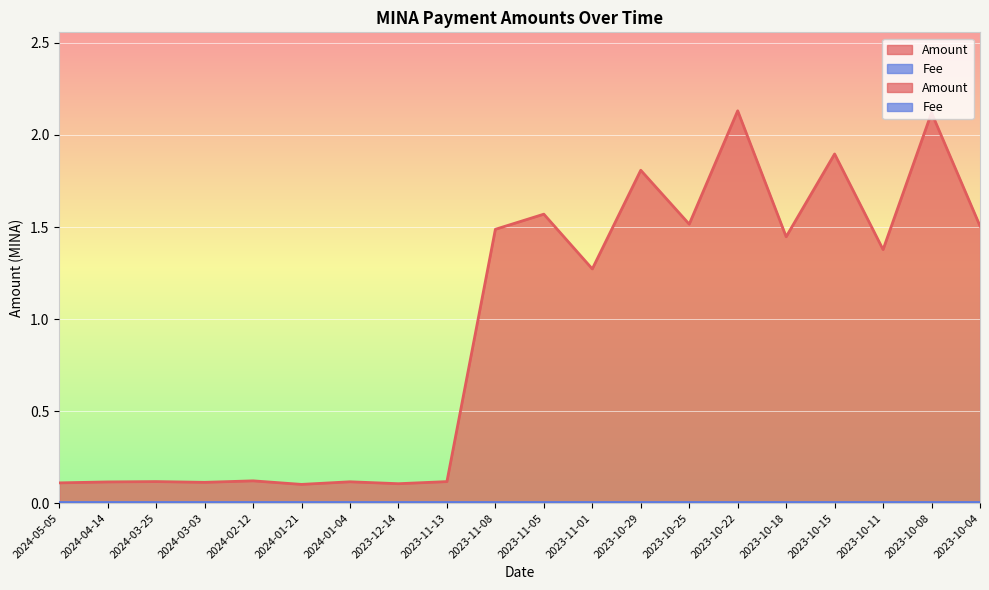

What position from the left is 2023-10-08?

19